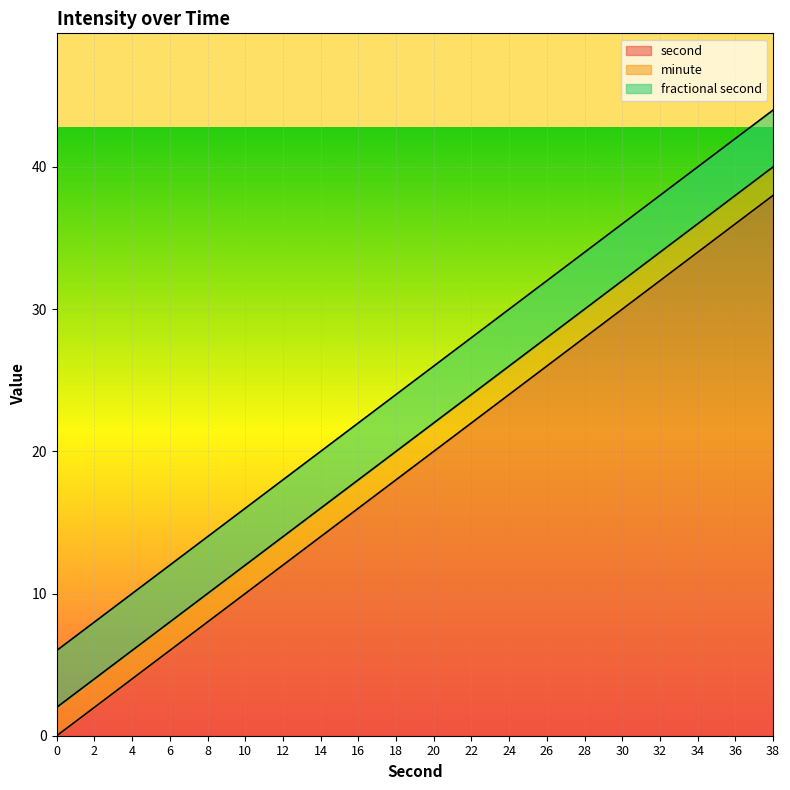

True or false: fractional second has more than 2 points higher than both neighbors.

False